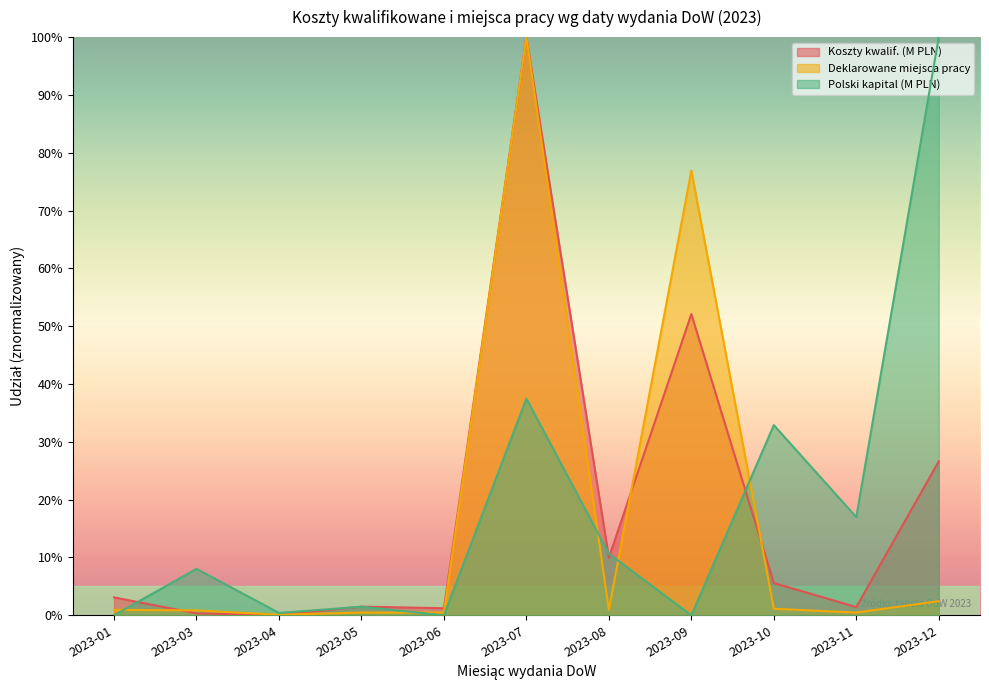

After their last crossing, which series has the higher values: Polski kapital (M PLN) or Koszty kwalif. (M PLN)?

Polski kapital (M PLN)